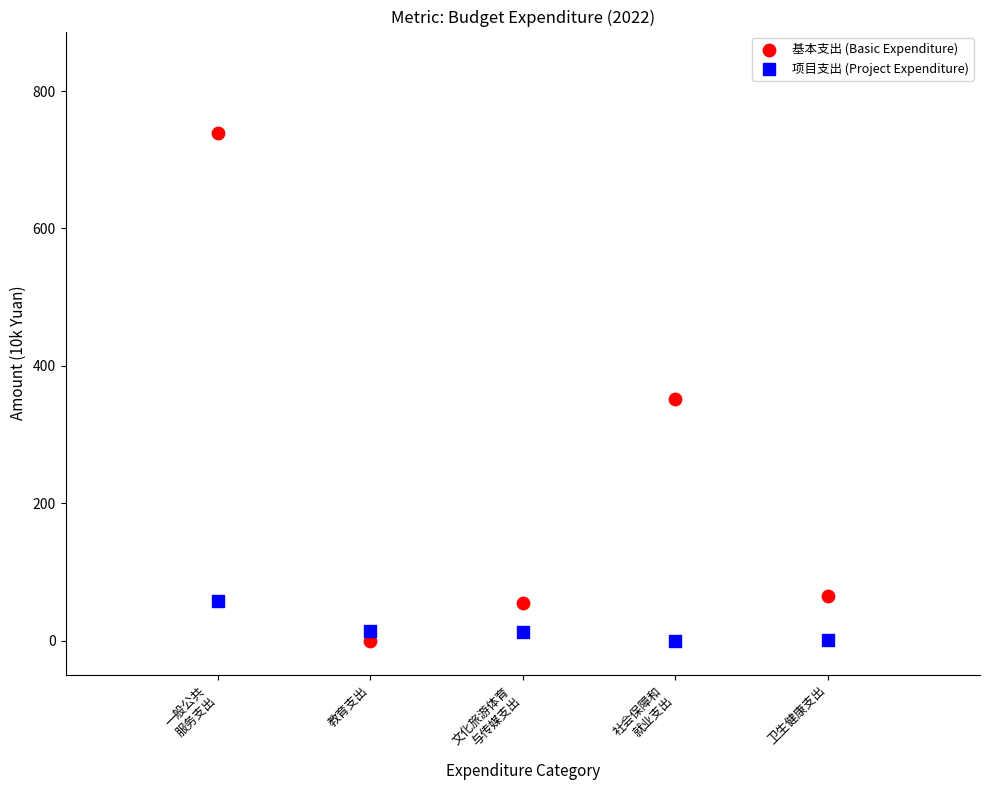

What is the X range (max minus min) for the scatter plot?

4.0